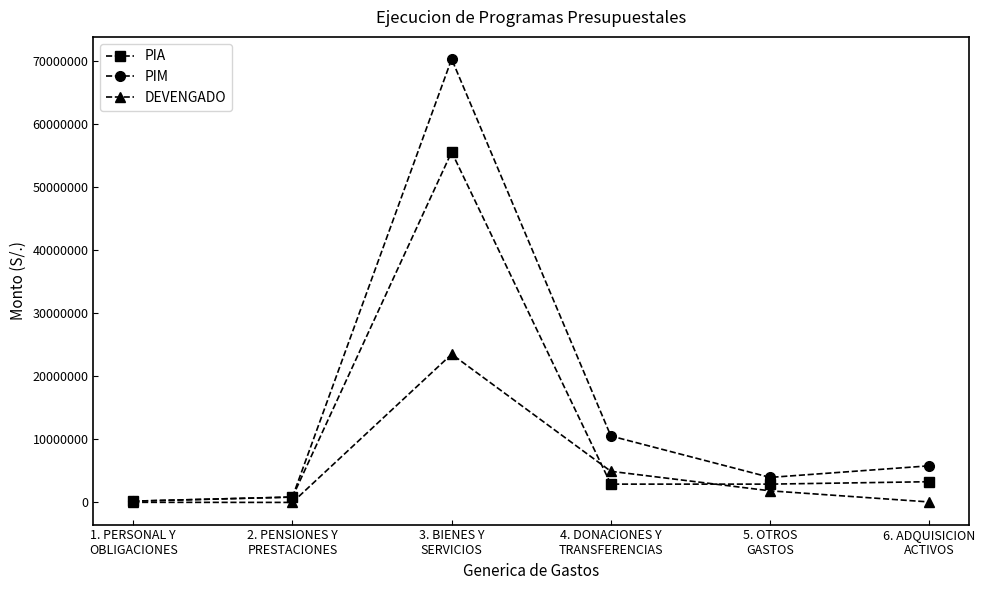

At how many categories does at least one series exceed 65096867?

1